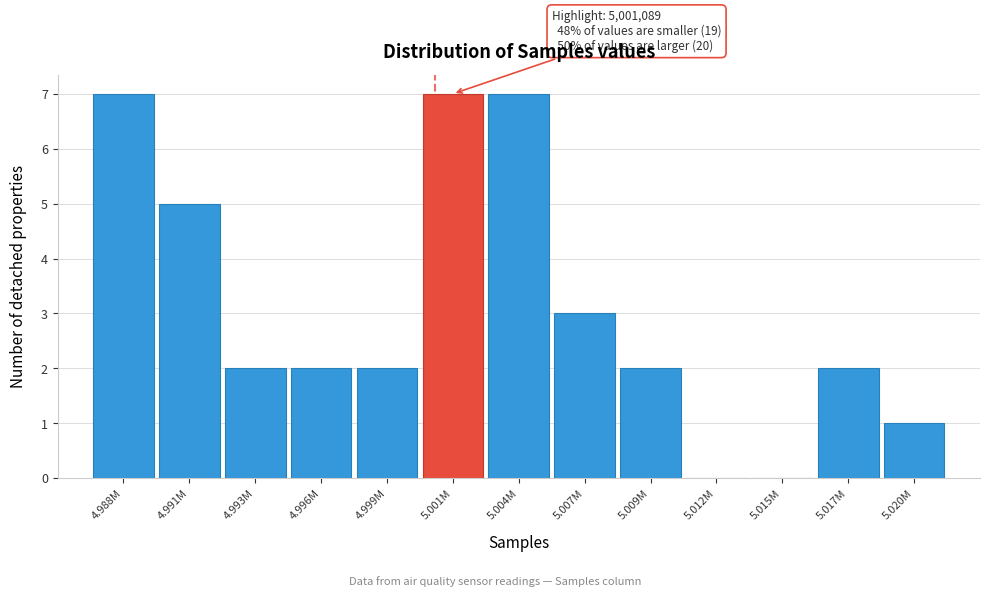

Reading right to left, transcribe all the data shown in this chart.

5.020M=1	5.017M=2	5.015M=0	5.012M=0	5.009M=2	5.007M=3	5.004M=7	5.001M=7	4.999M=2	4.996M=2	4.993M=2	4.991M=5	4.988M=7